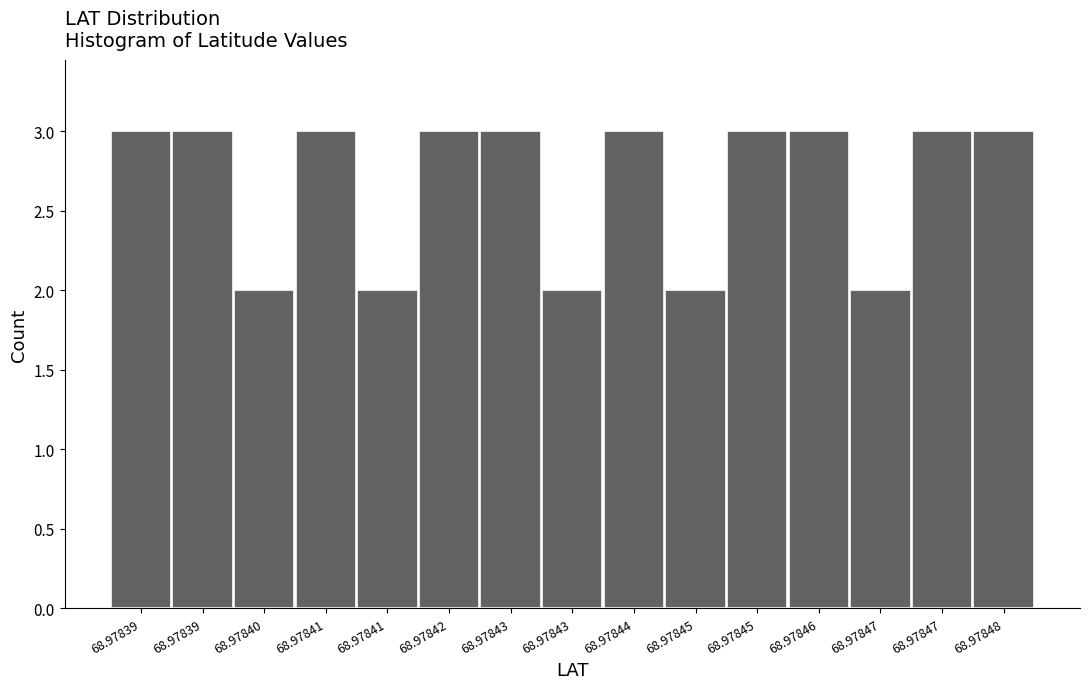

How many bars are there in total?

15